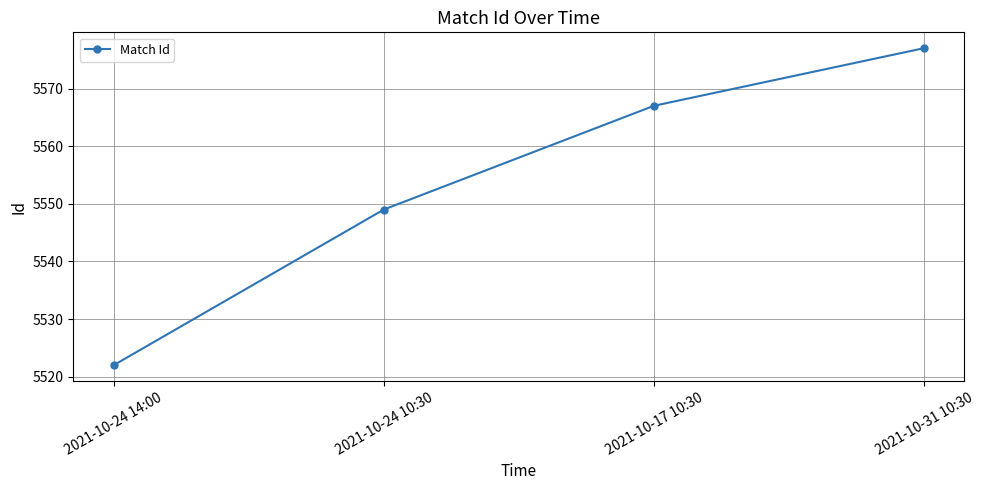

What is the change in value from 2021-10-24 10:30 to 2021-10-17 10:30?

+18